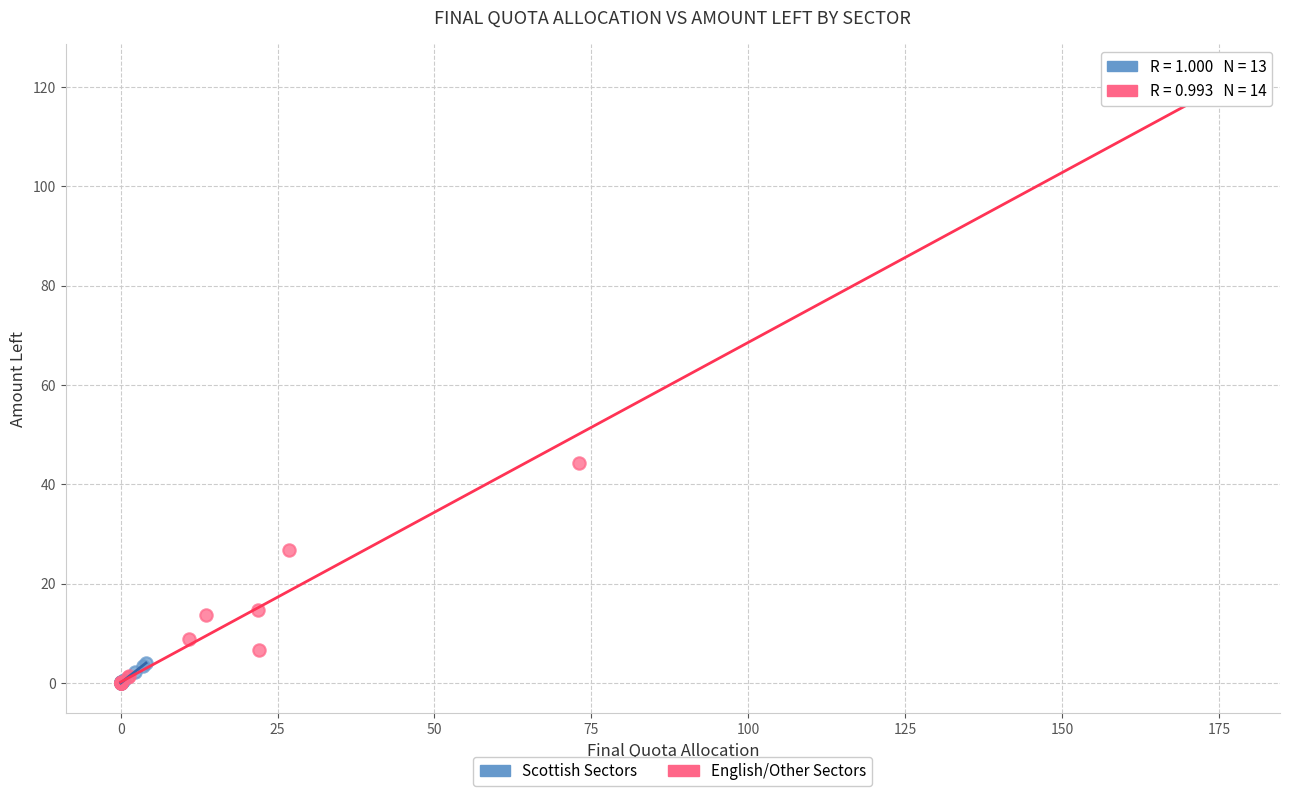

Which series contains the highest Y value?

English/Other Sectors